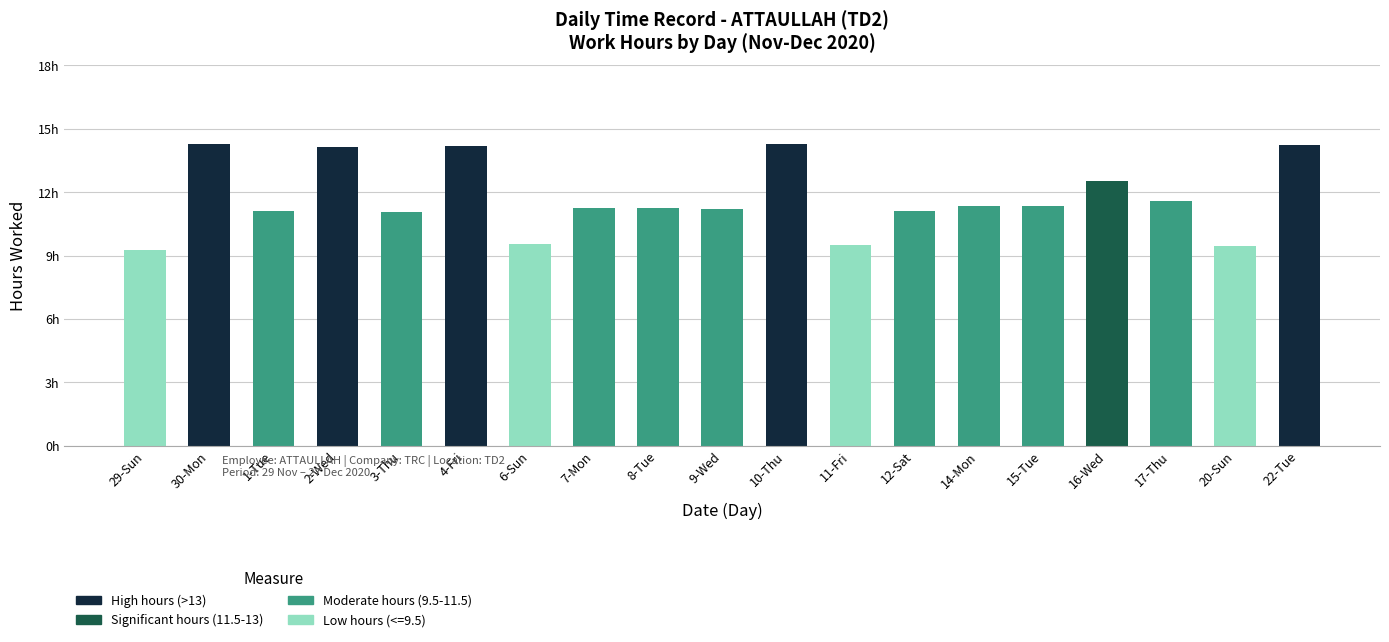

At which label is Significant hours (11.5-13) closest to 6?

29-Sun